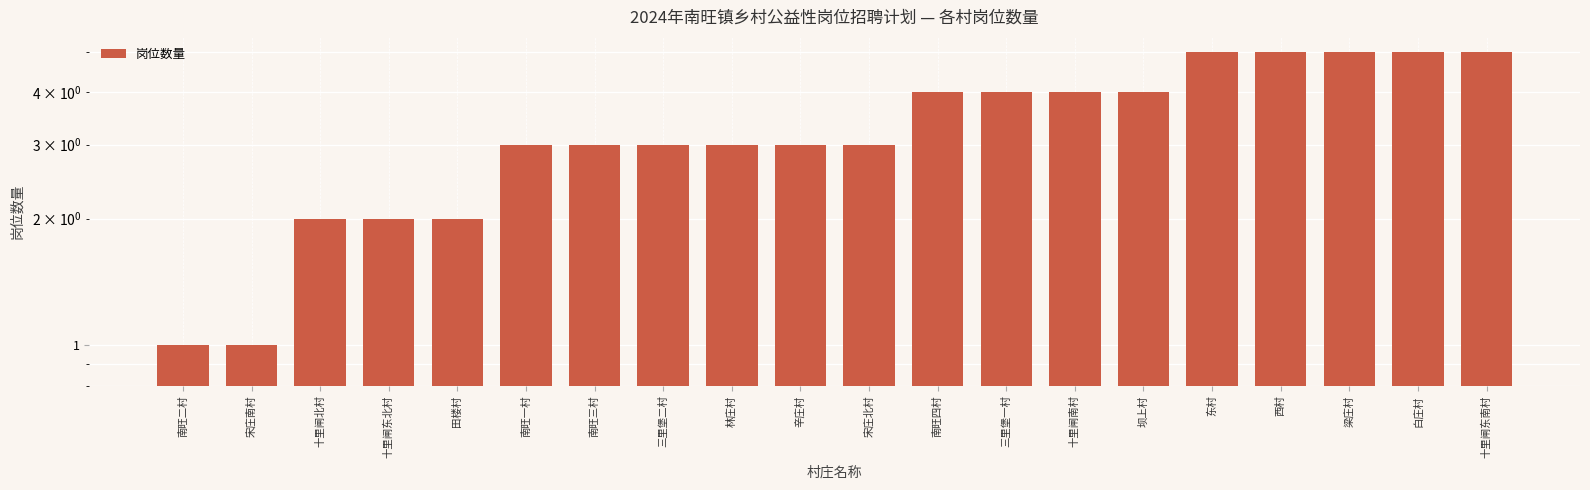

Approximately how many times larger is the value at 田楼村 compared to 三里堡二村?

0.7